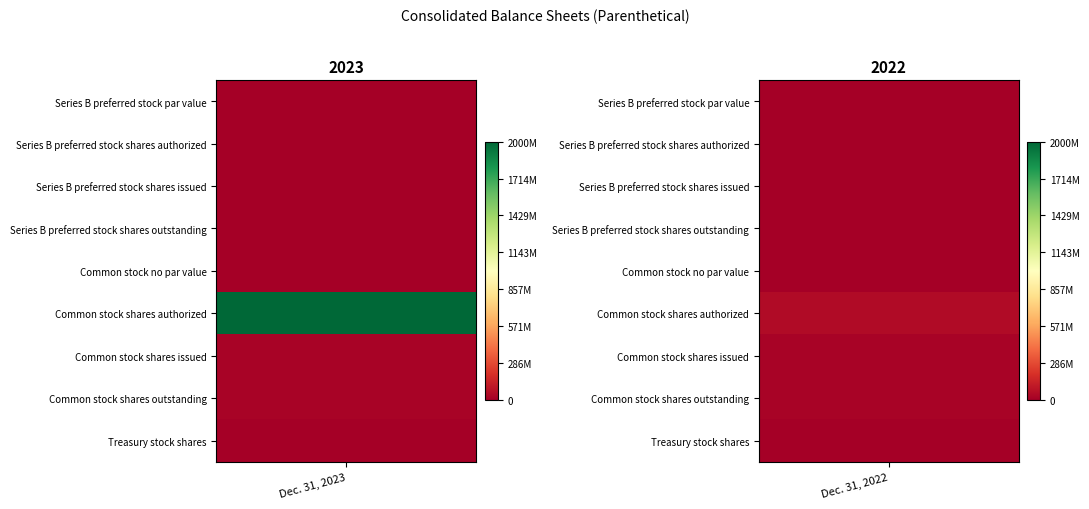

Reading right to left, transcribe all the data shown in this chart.

Series B preferred stock par value: 0	0
Series B preferred stock shares authorized: 170000	0
Series B preferred stock shares issued: 170000	0
Series B preferred stock shares outstanding: 170000	0
Common stock no par value: 0	0
Common stock shares authorized: 50000000	2000000000
Common stock shares issued: 16102749	20815595
Common stock shares outstanding: 16059991	20771937
Treasury stock shares: 43658	43658